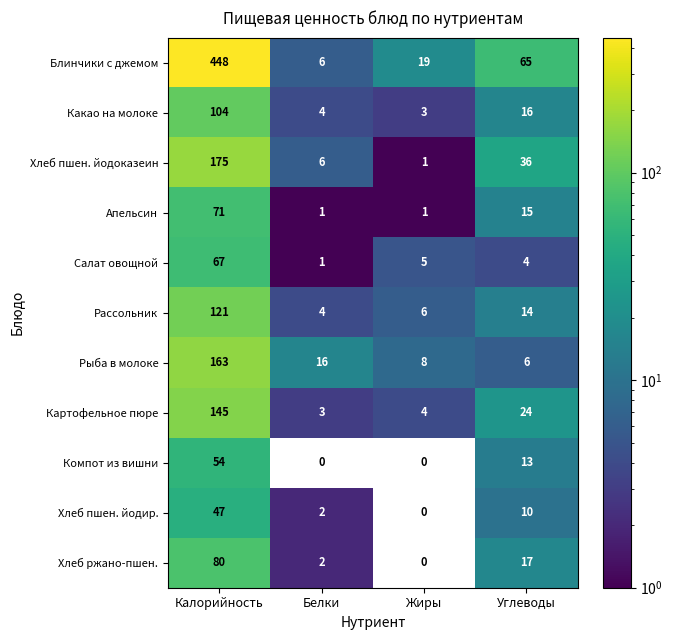

What is the difference between the second highest and minimum values in the Рыба в молоке series?

10